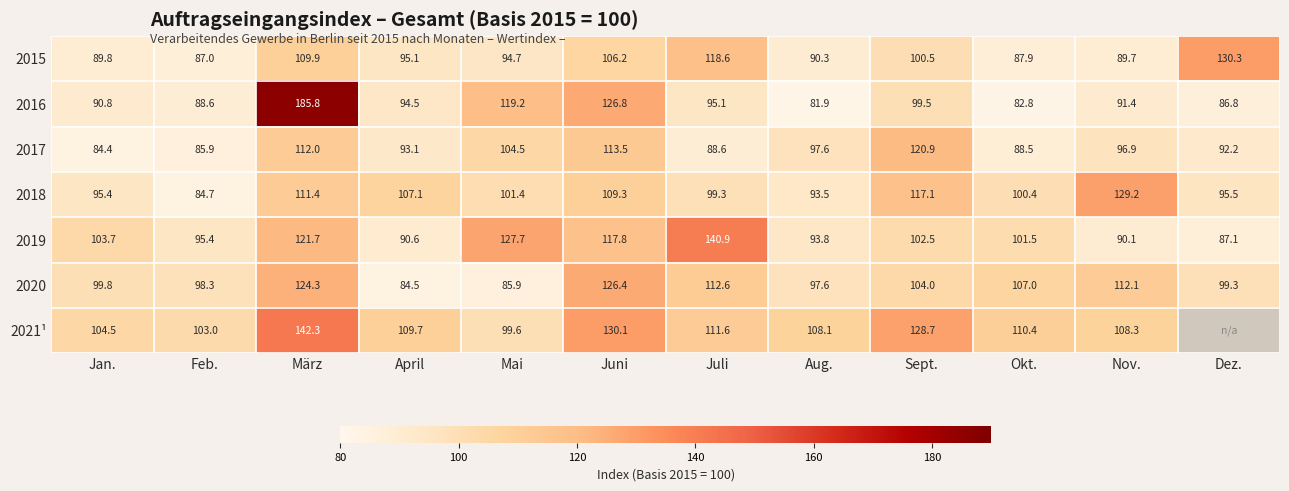

True or false: 2017 has a value of 42.0 at Okt..

False